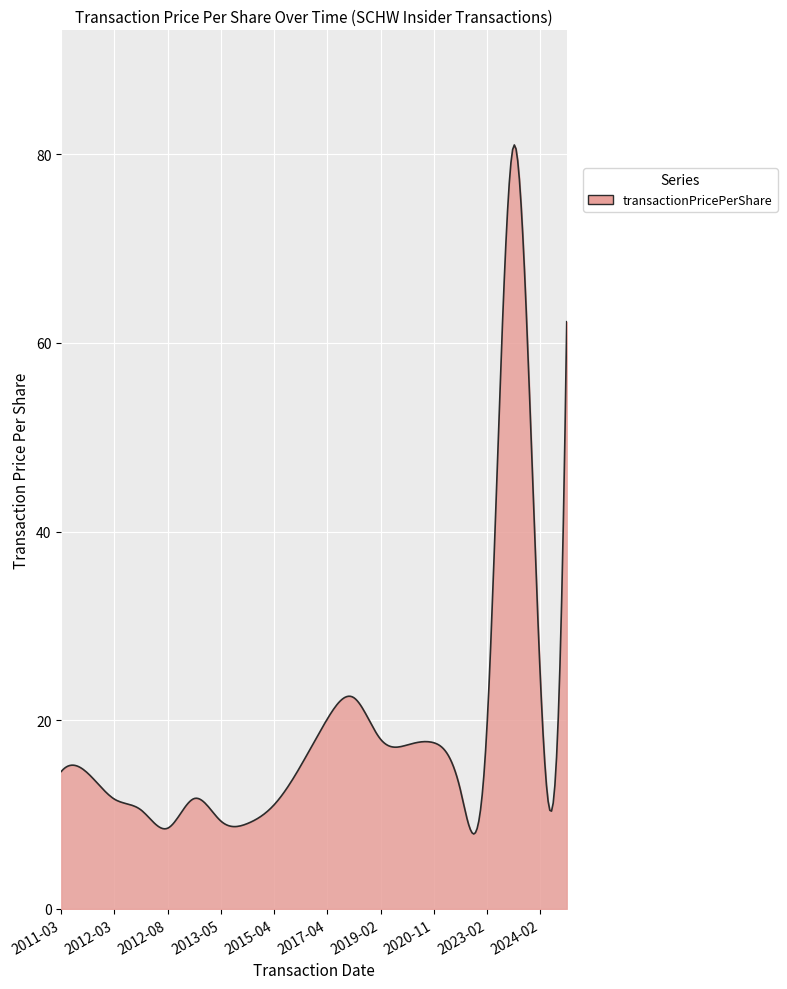

How many lines are shown in the chart?

1